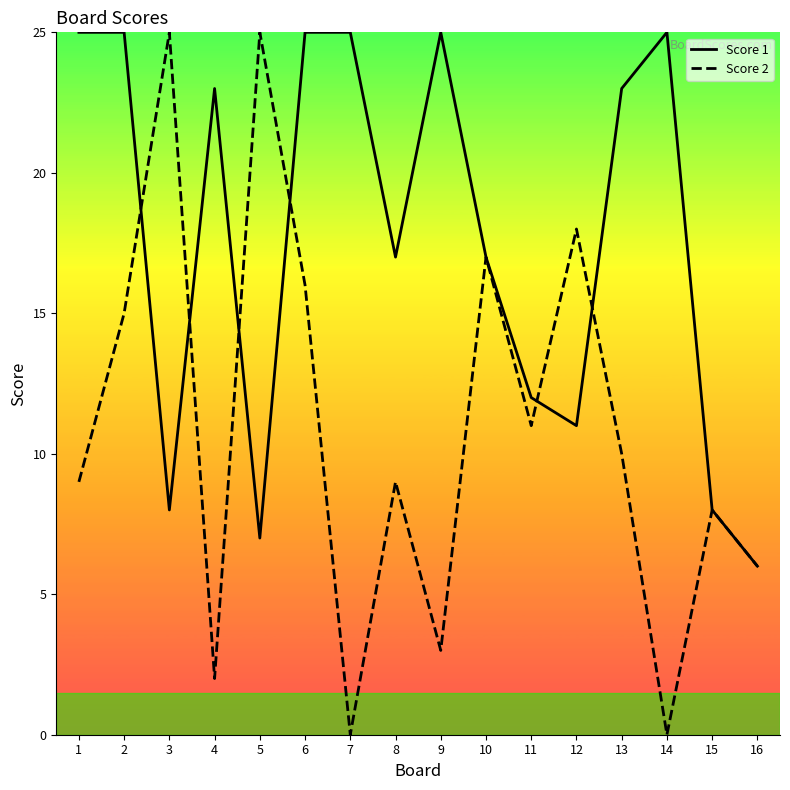

Is this an area chart (filled region under the line)?

No